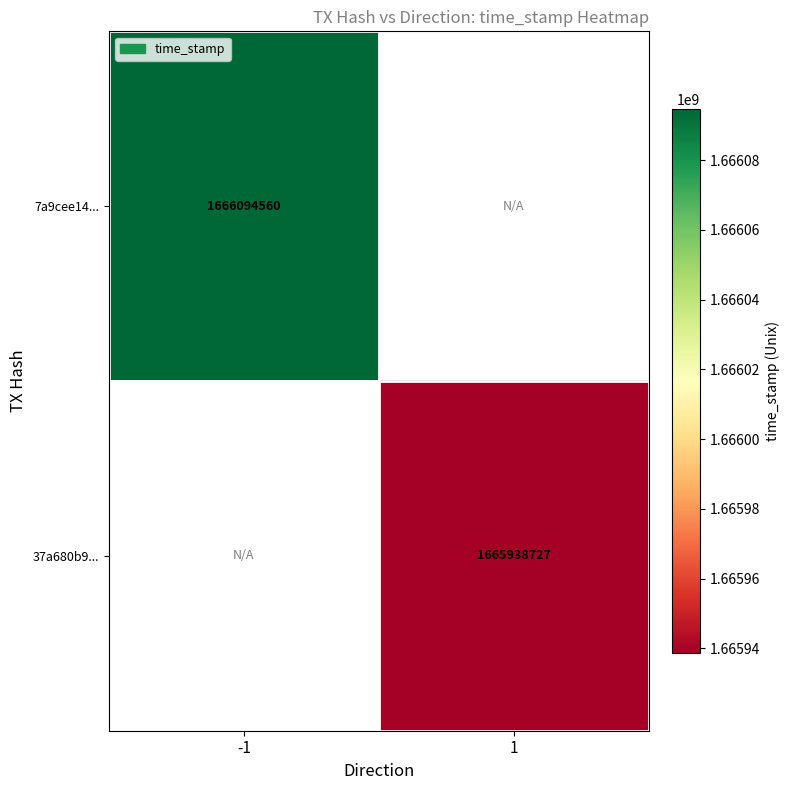

True or false: 37a680b9... has a value of 1039066231 at 1.

False